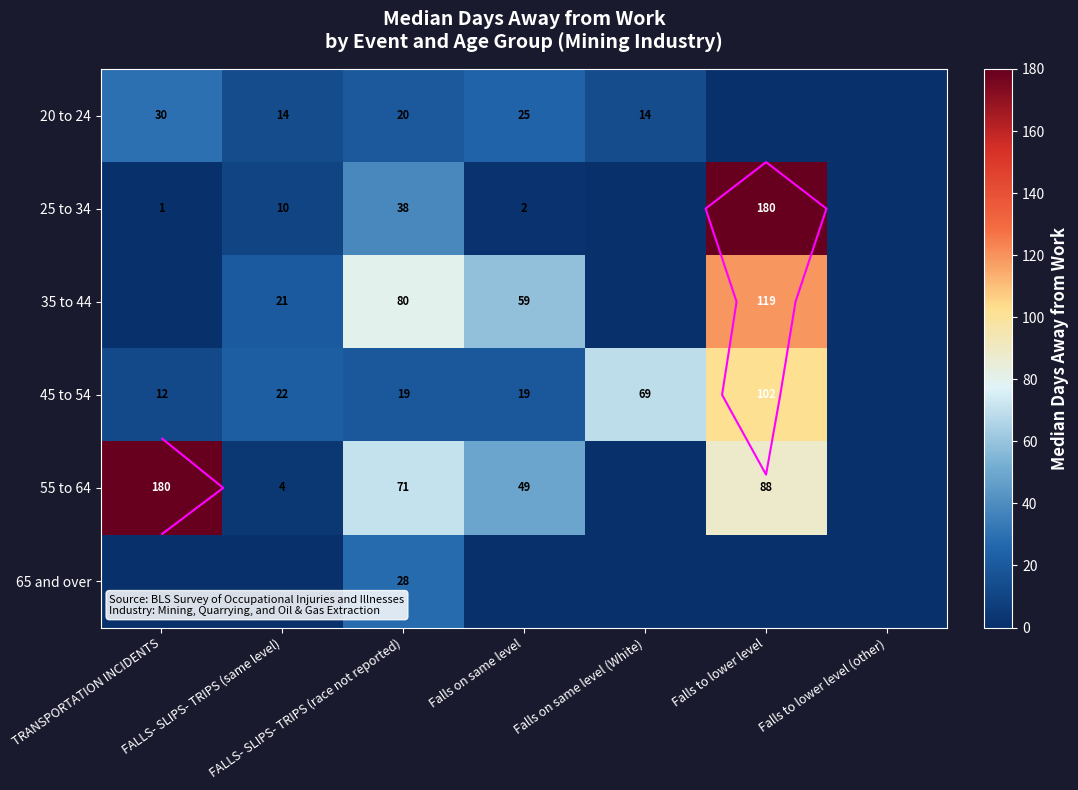

How many data points does each series have?

7